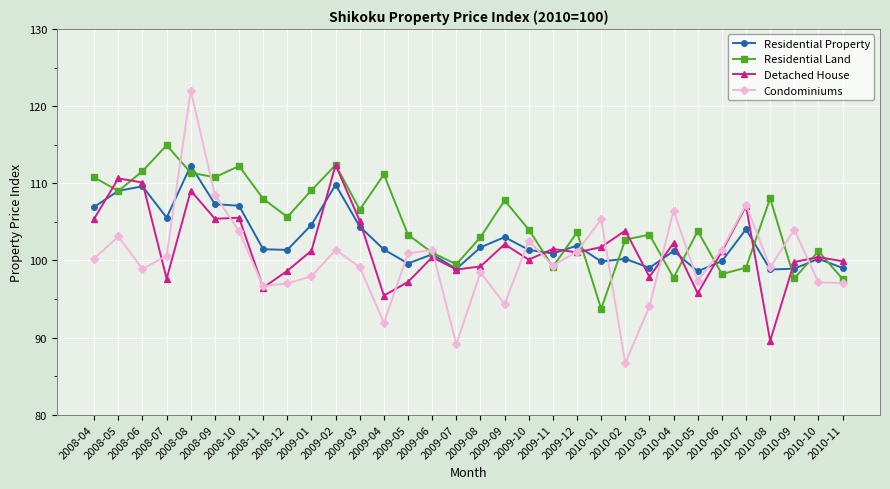

Count the number of categories in the chart.

32